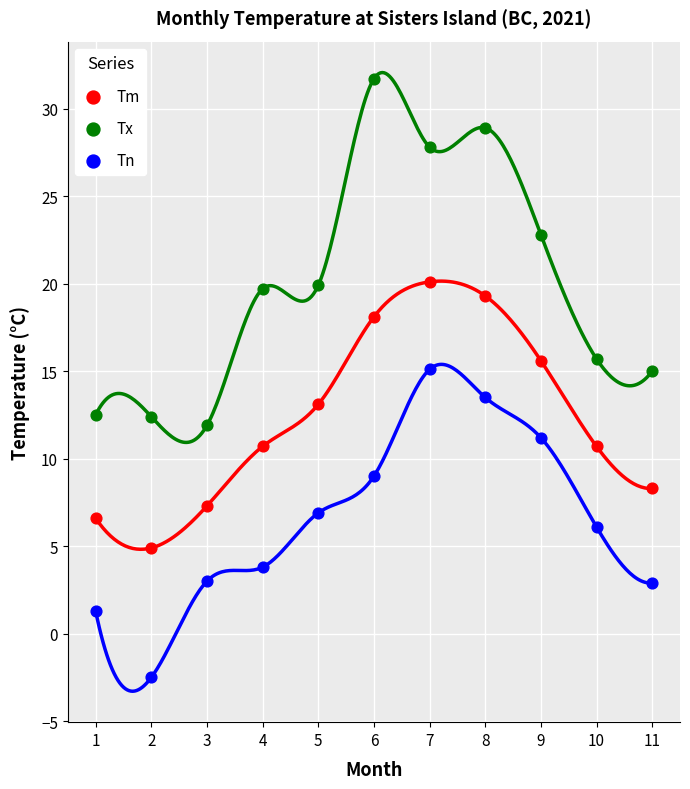

Which series contains the lowest Y value?

Tn